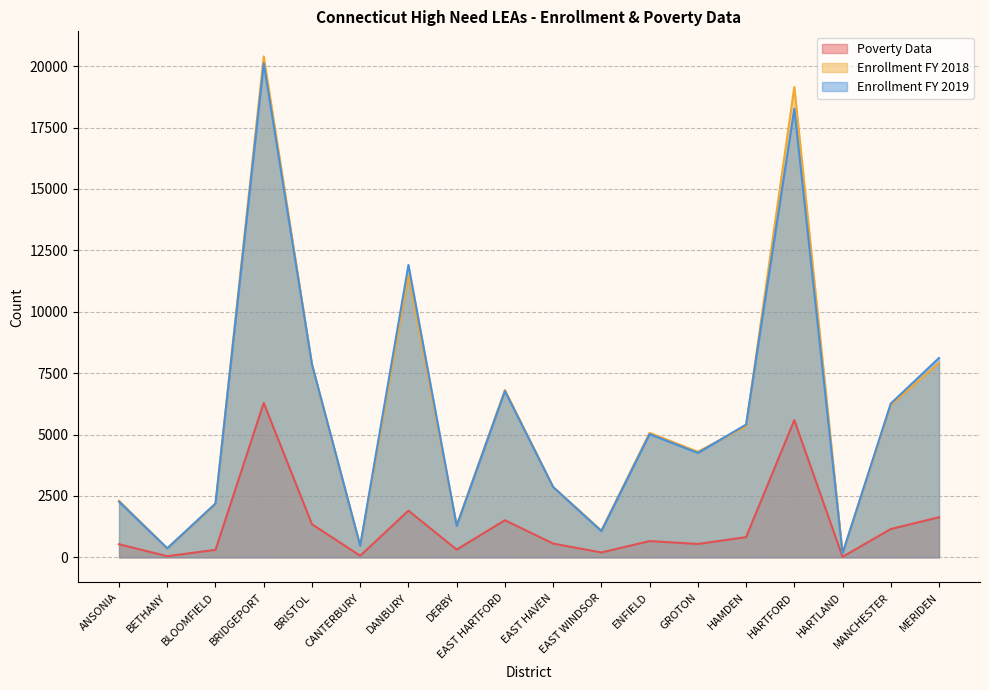

What is the difference between the second highest and second lowest values in the Poverty Data series?

5541